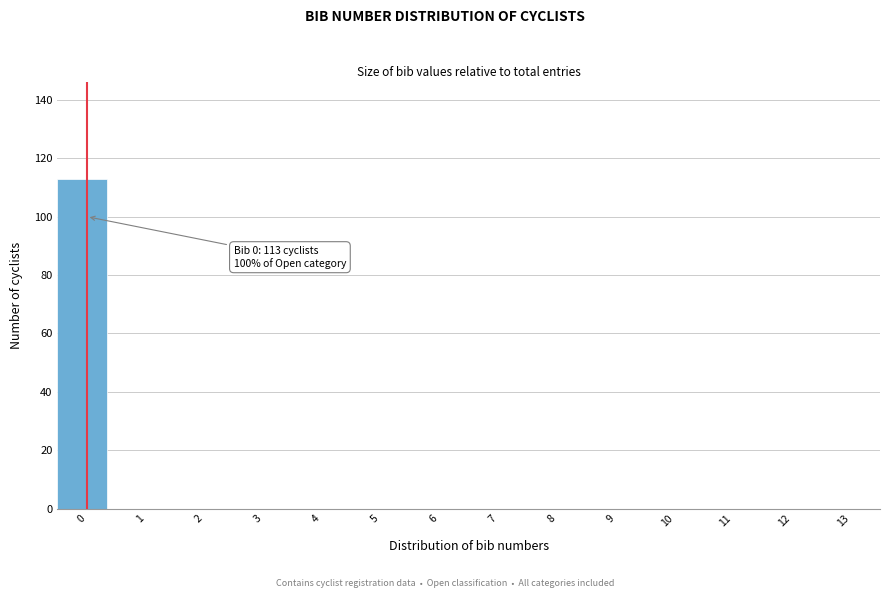

Reading left to right, transcribe all the data shown in this chart.

0=113	1=0	2=0	3=0	4=0	5=0	6=0	7=0	8=0	9=0	10=0	11=0	12=0	13=0